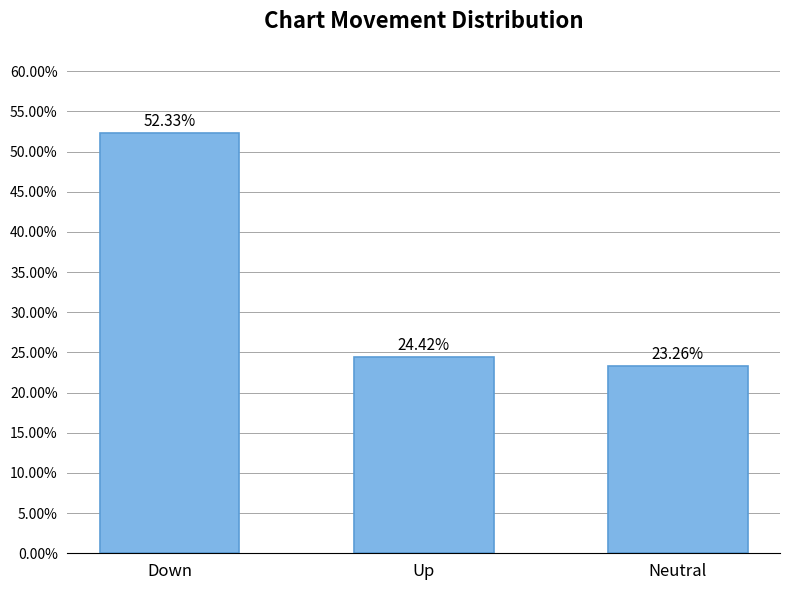

What is the label of the 3rd bar from the left?

Neutral